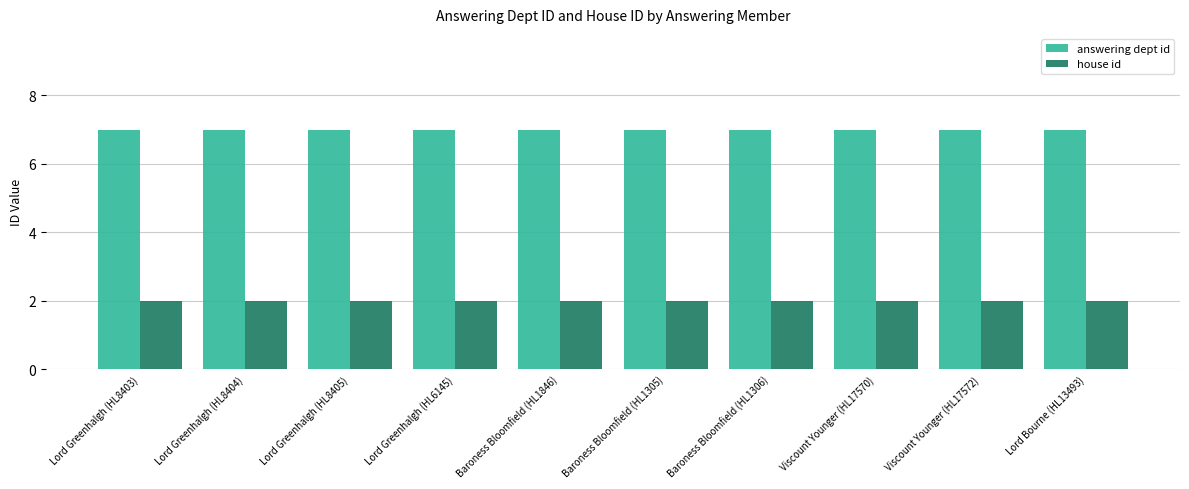

True or false: answering dept id has a value of 11 at Baroness Bloomfield (HL1305).

False